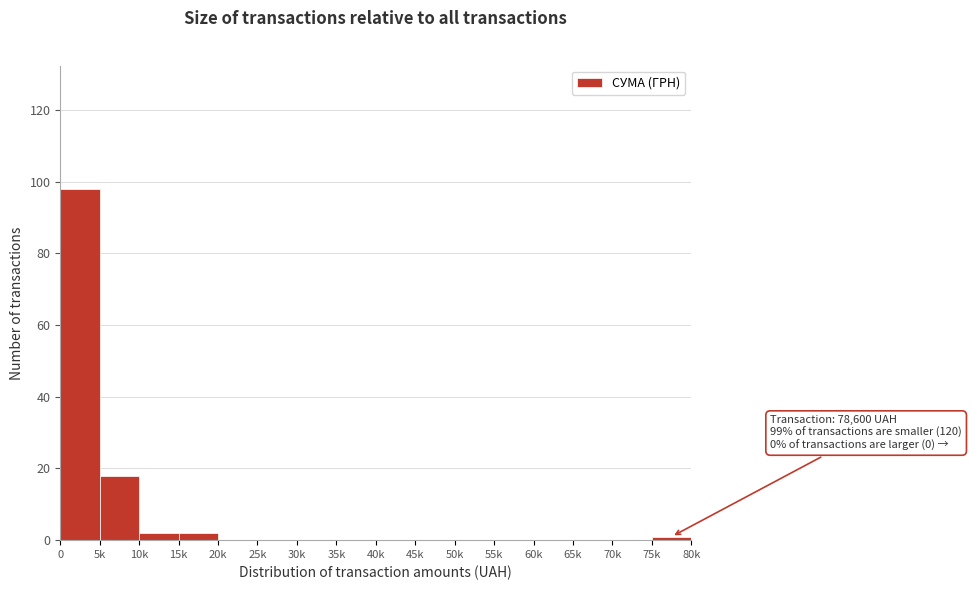

Reading left to right, what are all the values shown in this chart?

0=98	5k=18	10k=2	15k=2	20k=0	25k=0	30k=0	35k=0	40k=0	45k=0	50k=0	55k=0	60k=0	65k=0	70k=0	75k=1